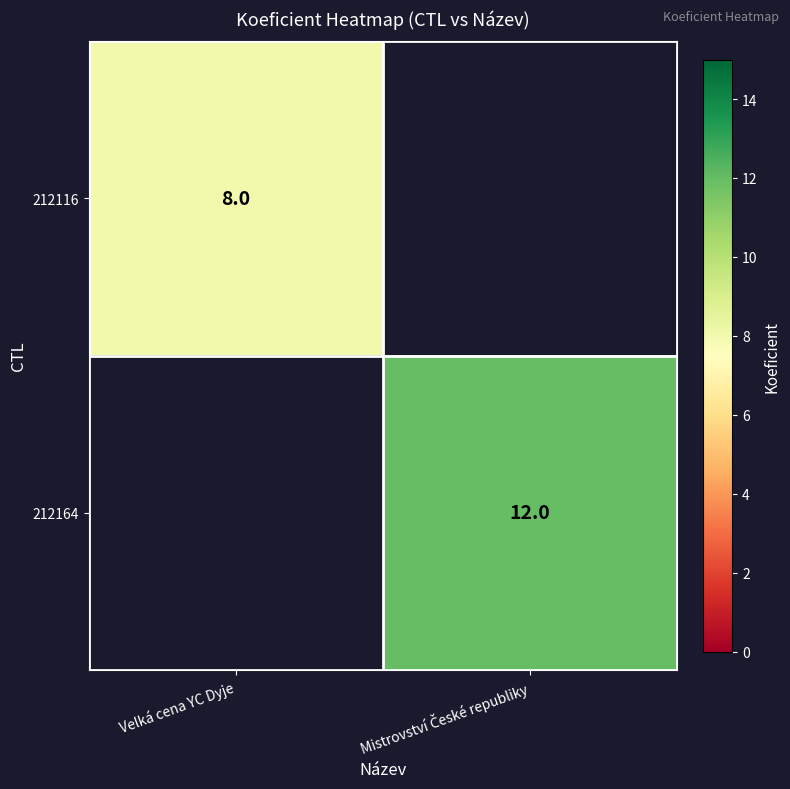

What is the maximum value shown in the chart?

12.0